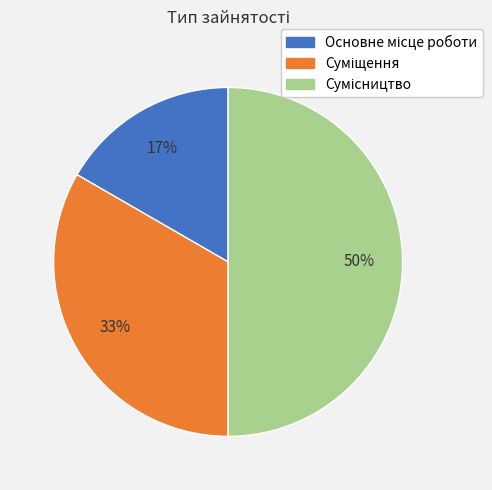

To the nearest percent, what is the difference between the largest and smallest slice percentages?

33%